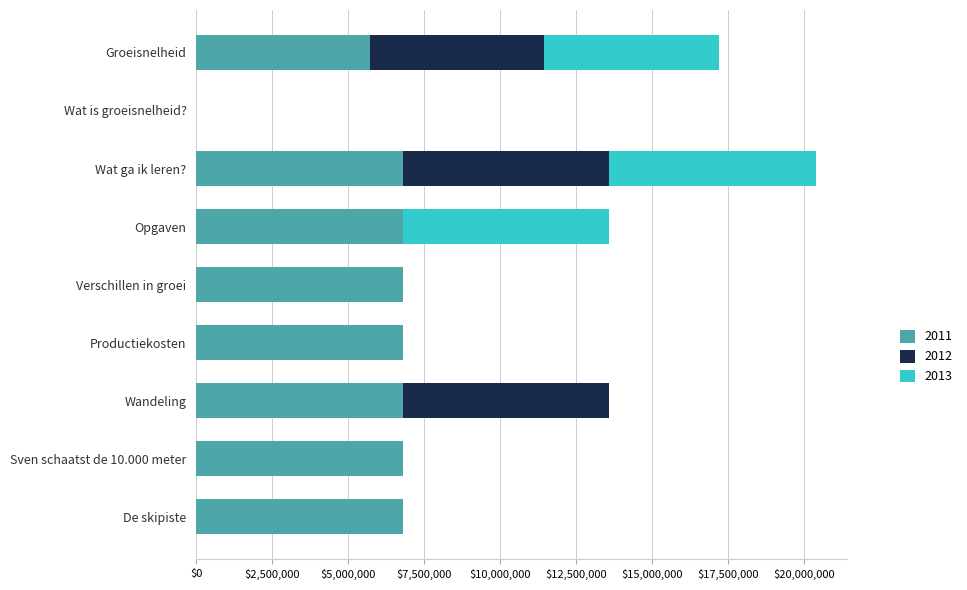

Is it true that 2011 equals -3151612 at Wat is groeisnelheid??

False